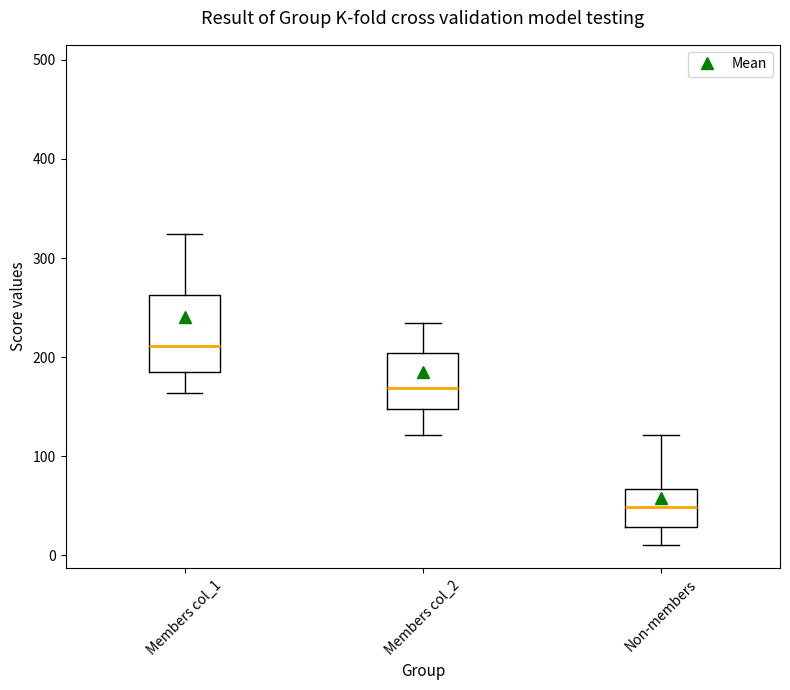

Reading left to right, read every box against the y-axis: the position of its median line, the range the box covers, and the ends of its whiskers. The values are not printed on the chart, so give them approximately, as read against the axis.

Members col_1: median 210, box 190 to 260, whiskers 160 to 320
Members col_2: median 170, box 150 to 200, whiskers 120 to 230
Non-members: median 50, box 30 to 70, whiskers 10 to 120